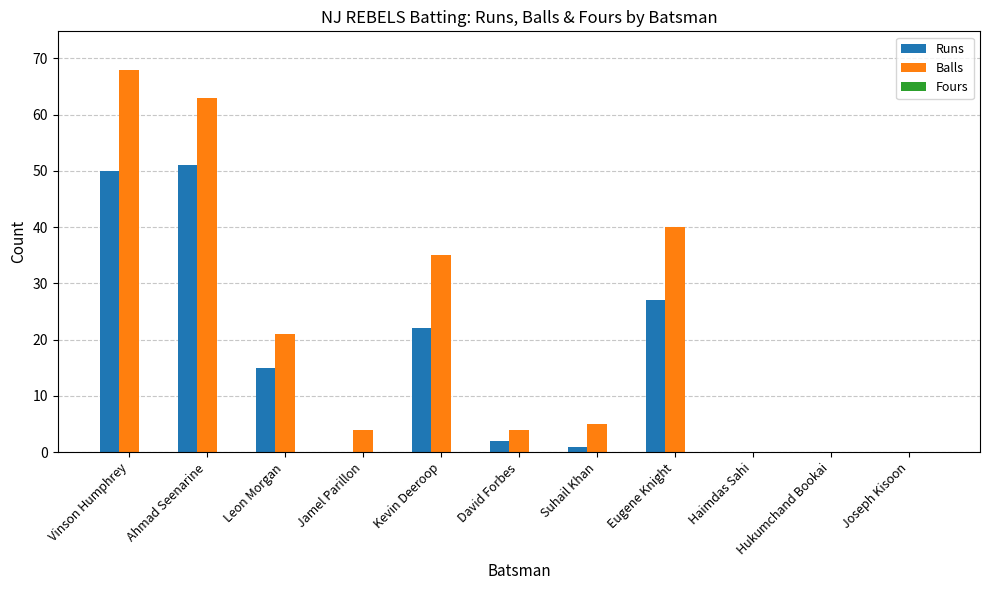

At which category is the sum across all series the highest?

Vinson Humphrey